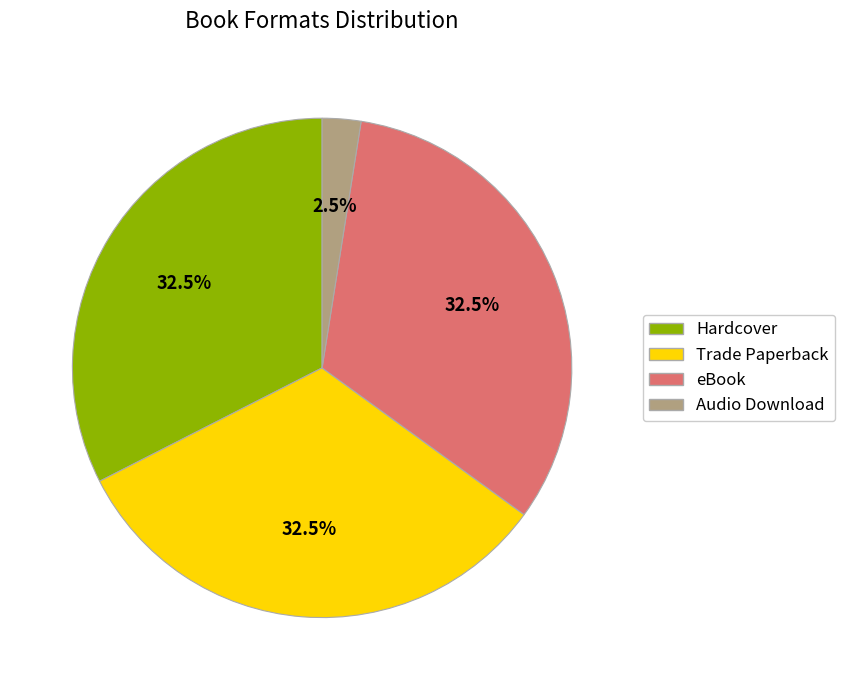

True or false: Audio Download accounts for 9% of the total.

False